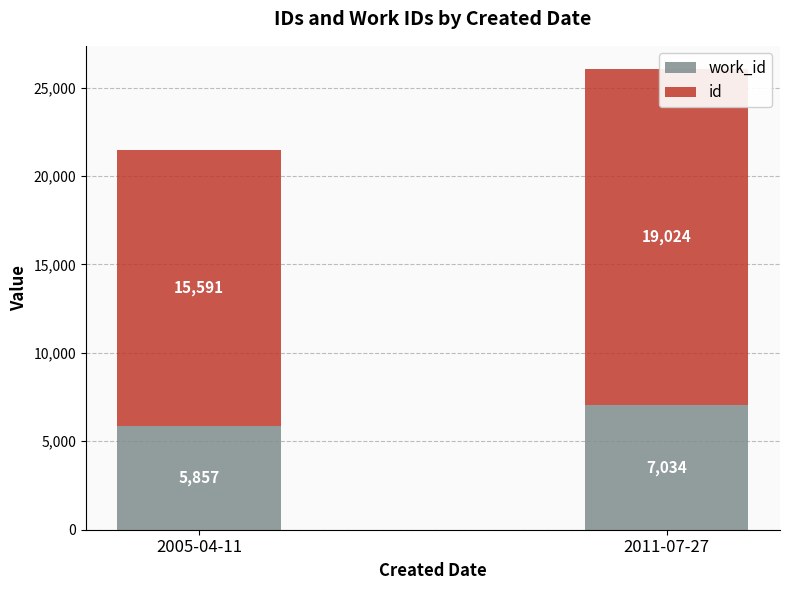

What is the difference between the maximum and minimum values in the id series?

3433